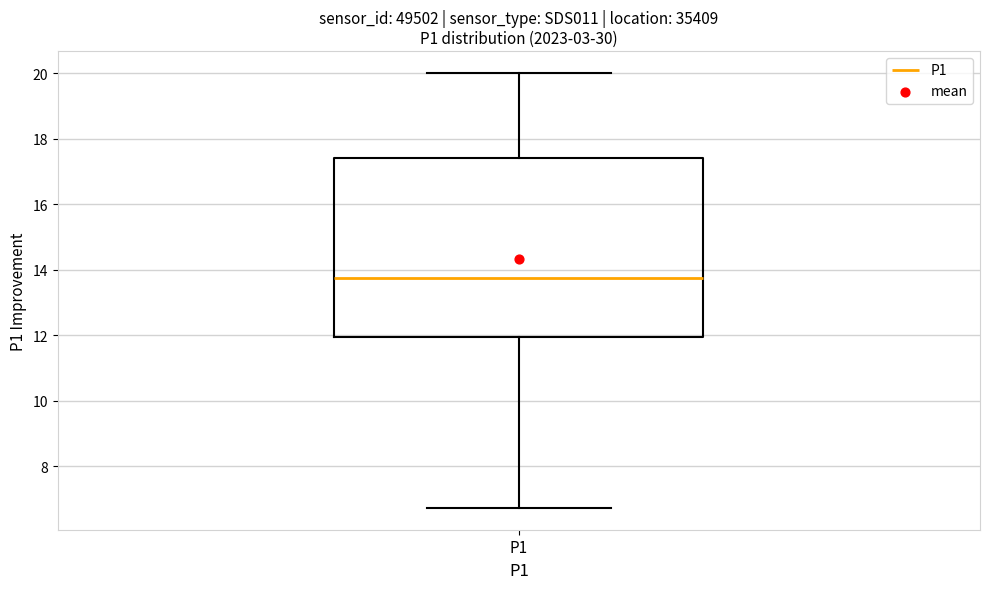

Read this box plot against the y-axis: the position of the median line, the range covered by the box, and the ends of both whiskers. The values are not printed on the chart, so give them approximately, as read against the axis.

median 13.8, box 12.0 to 17.4, whiskers 6.8 to 20.0